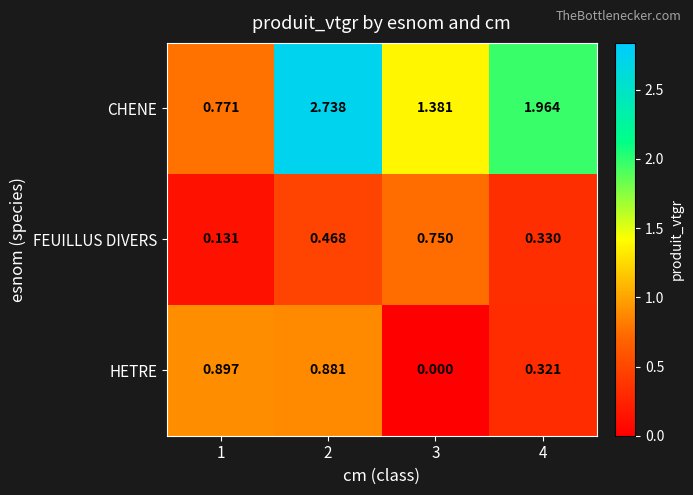

At 3, list the series in order from largest to smallest.

CHENE, FEUILLUS DIVERS, HETRE